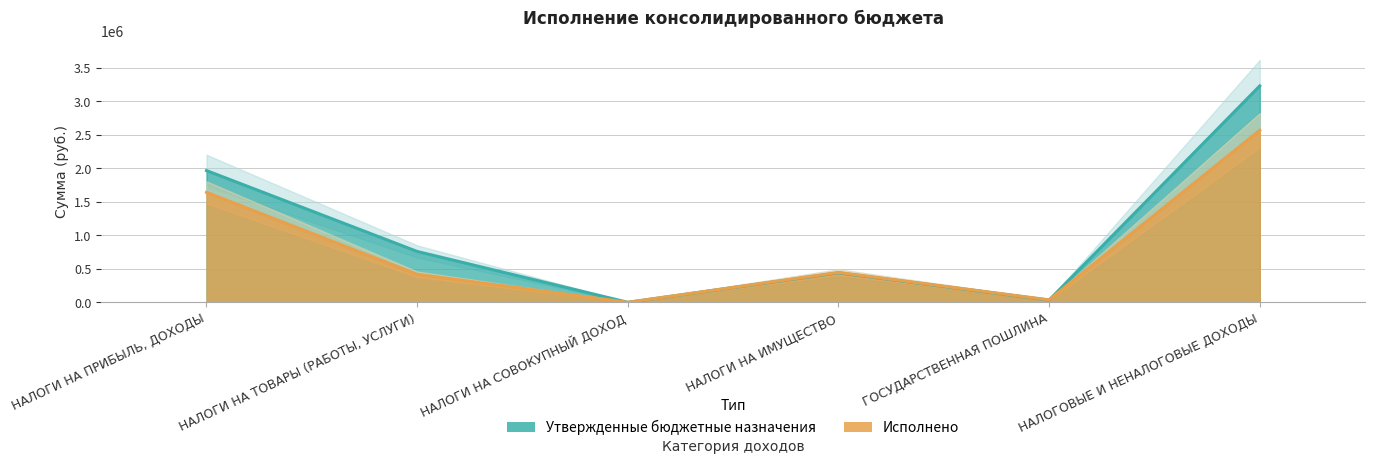

Which series has the largest range (max minus min)?

Утвержденные бюджетные назначения